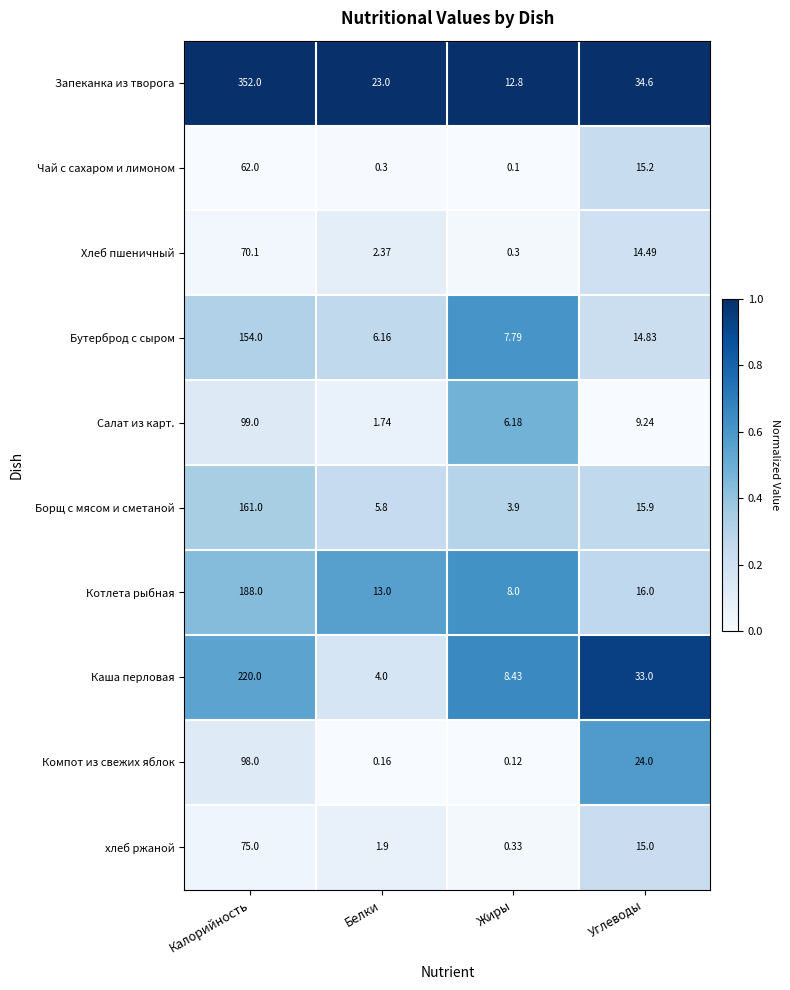

Which category has the lowest value in the Компот из свежих яблок series?

Жиры